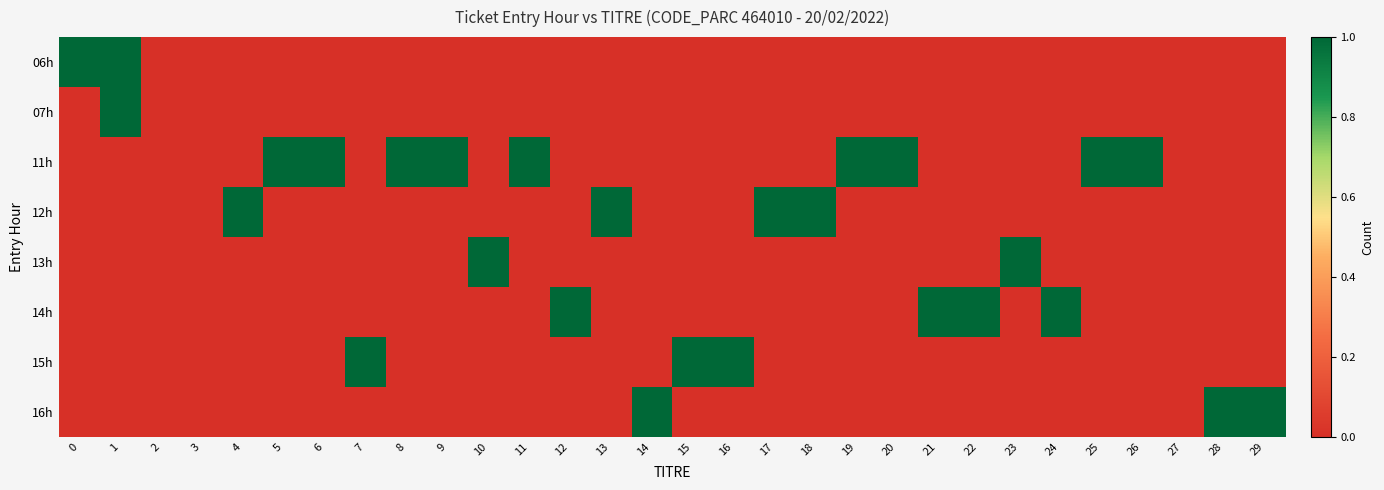

At which category is the sum across all series the highest?

1